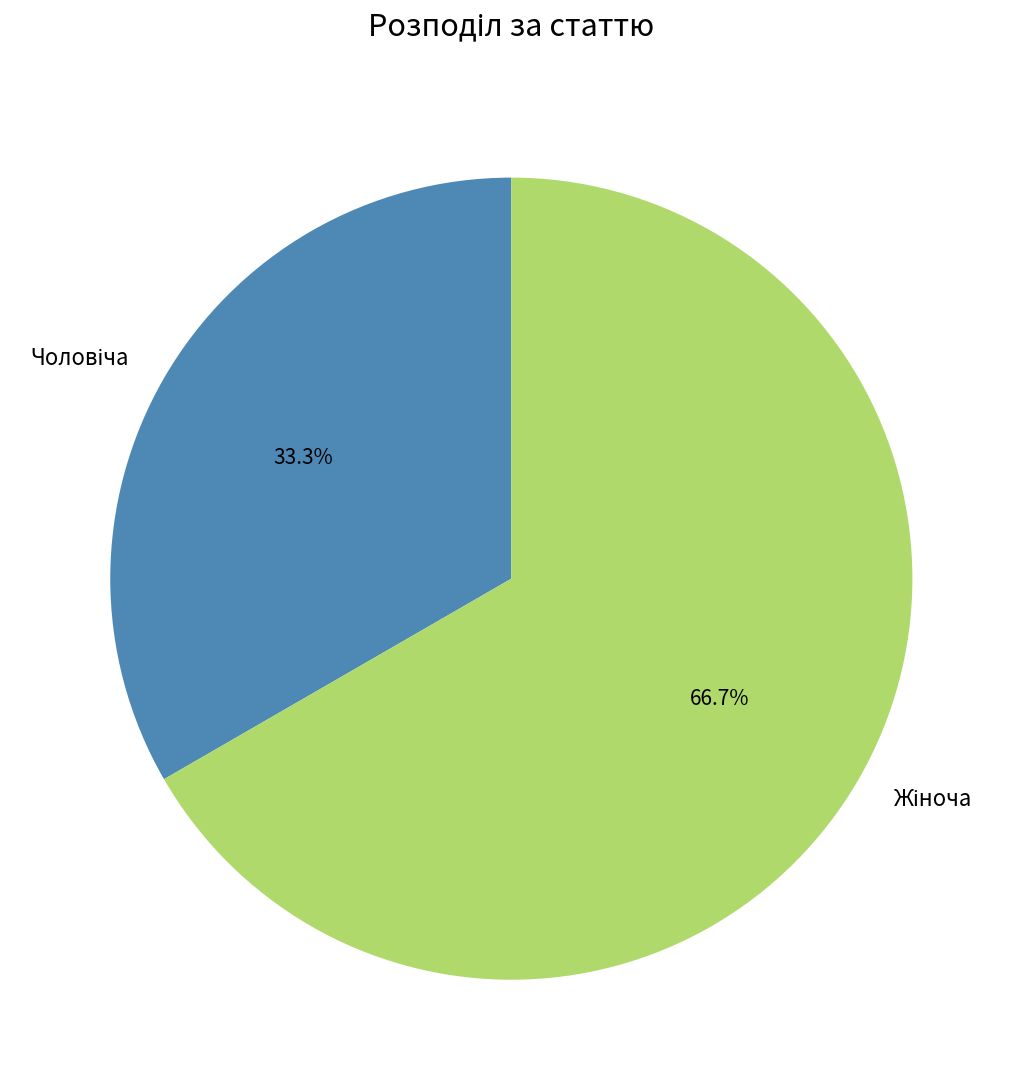

Is there any slice that represents more than half of the pie?

Yes